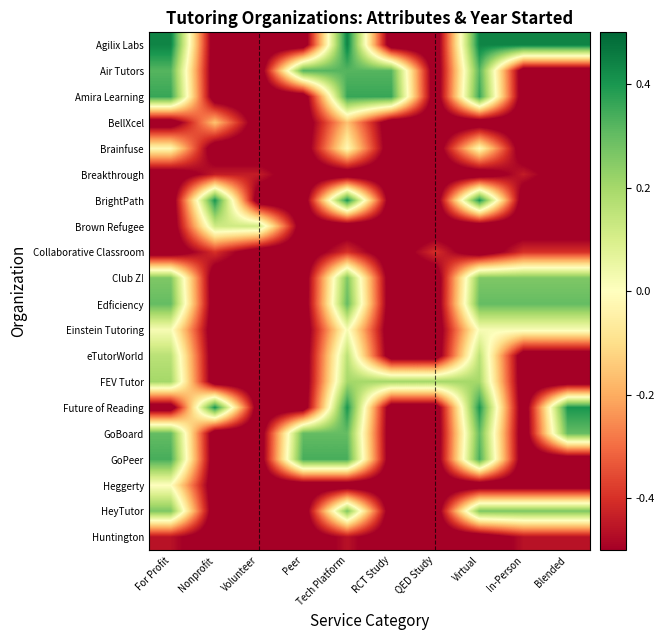

Which has a higher value, Blended or RCT Study?

Blended